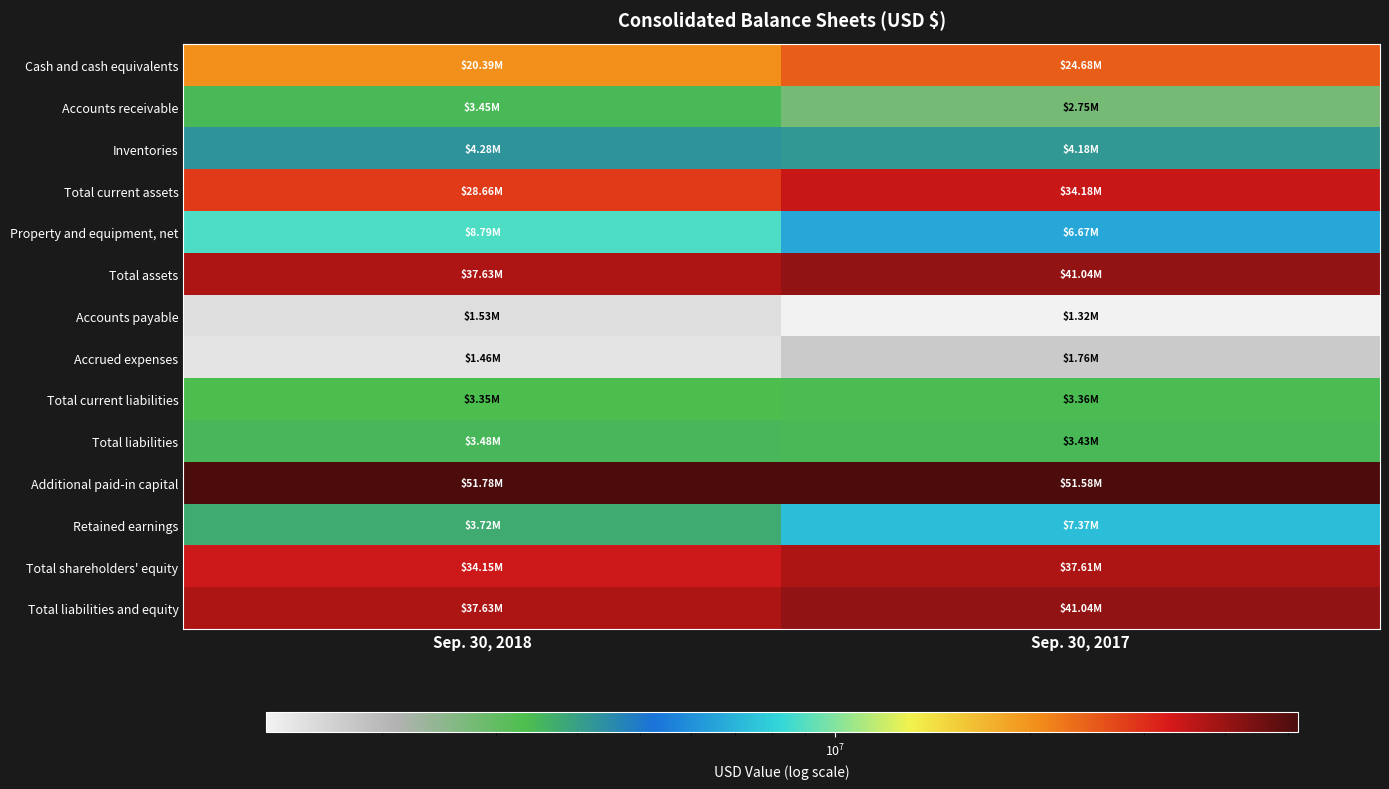

Rank the series at Sep. 30, 2017 from lowest to highest value.

Accounts payable, Accrued expenses, Accounts receivable, Total current liabilities, Total liabilities, Inventories, Property and equipment, net, Retained earnings, Cash and cash equivalents, Total current assets, Total shareholders' equity, Total assets, Total liabilities and equity, Additional paid-in capital